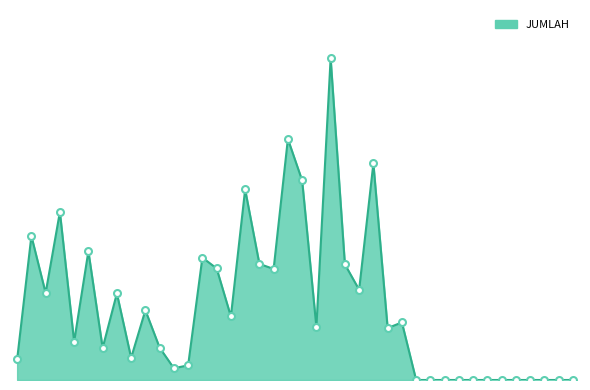

Does the chart display data point markers on the line(s)?

No